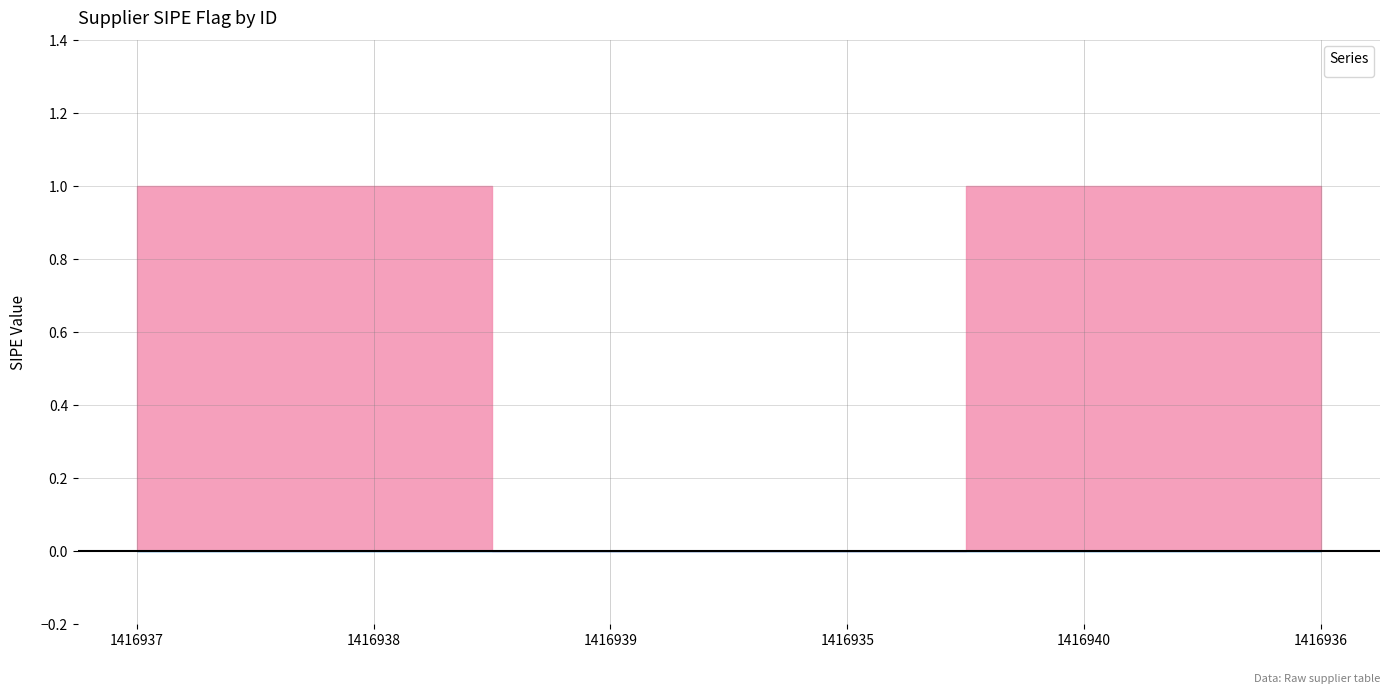

What is the maximum value shown in the chart?

1